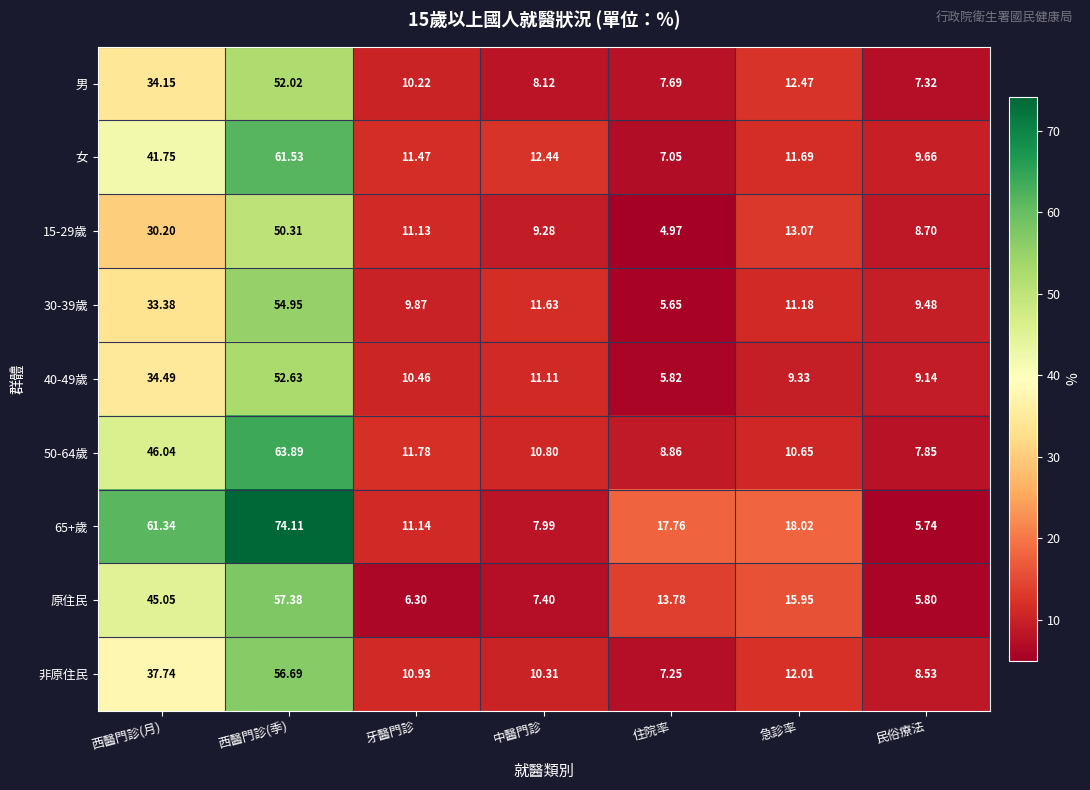

Which series has the widest spread of values?

65+歲